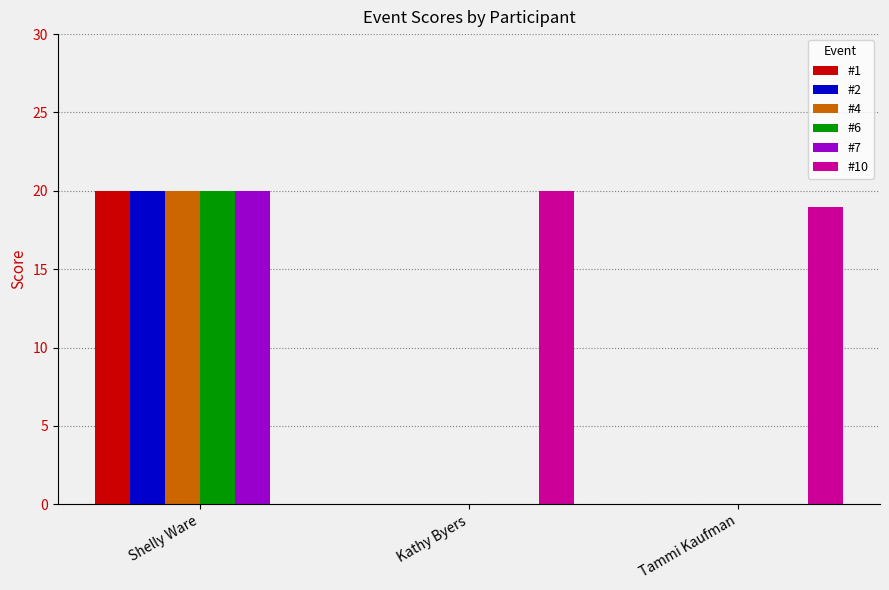

What is the maximum value shown in the chart?

20